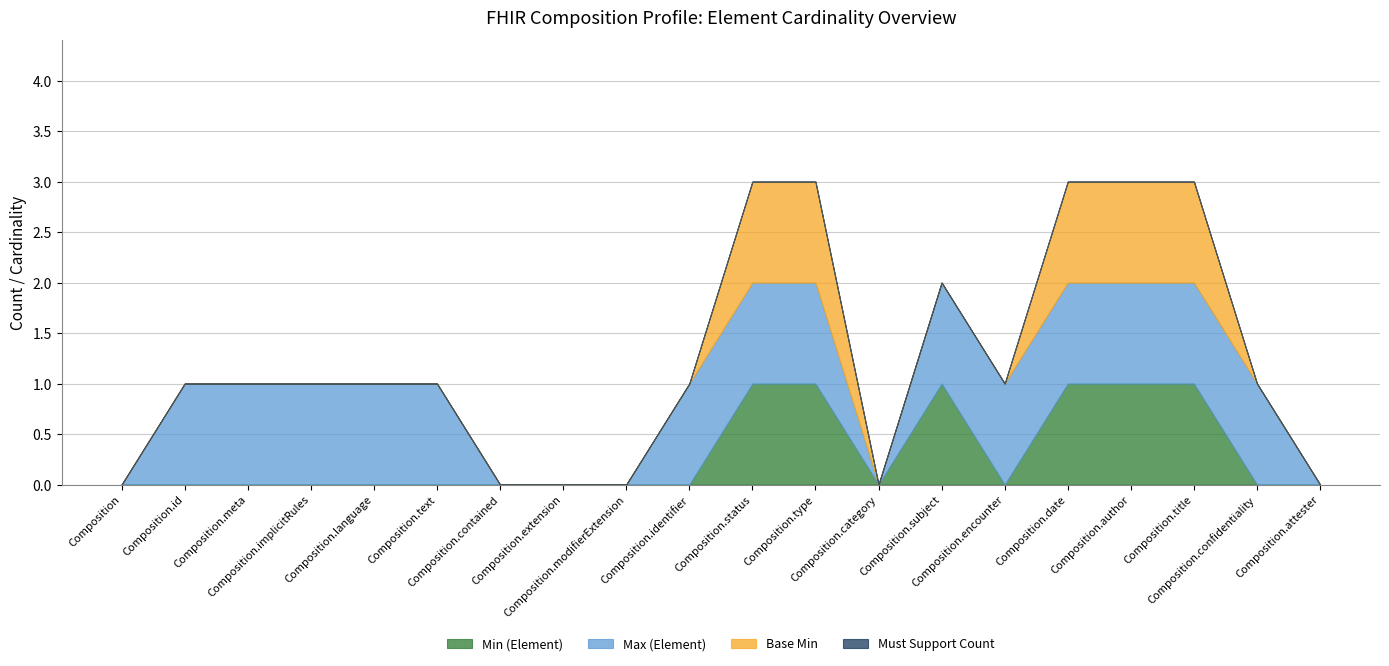

What is the label of the 13th point from the left?

Composition.category